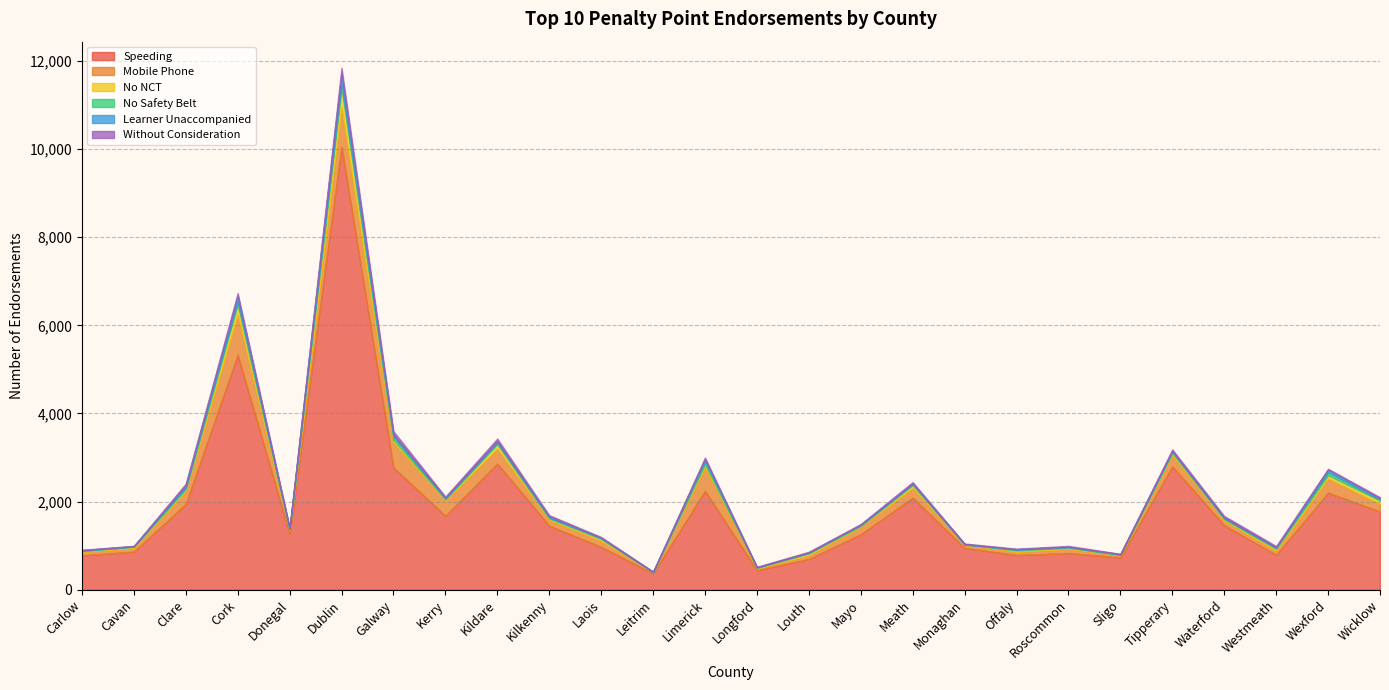

Is it true that No NCT equals 72 at Wexford?

True